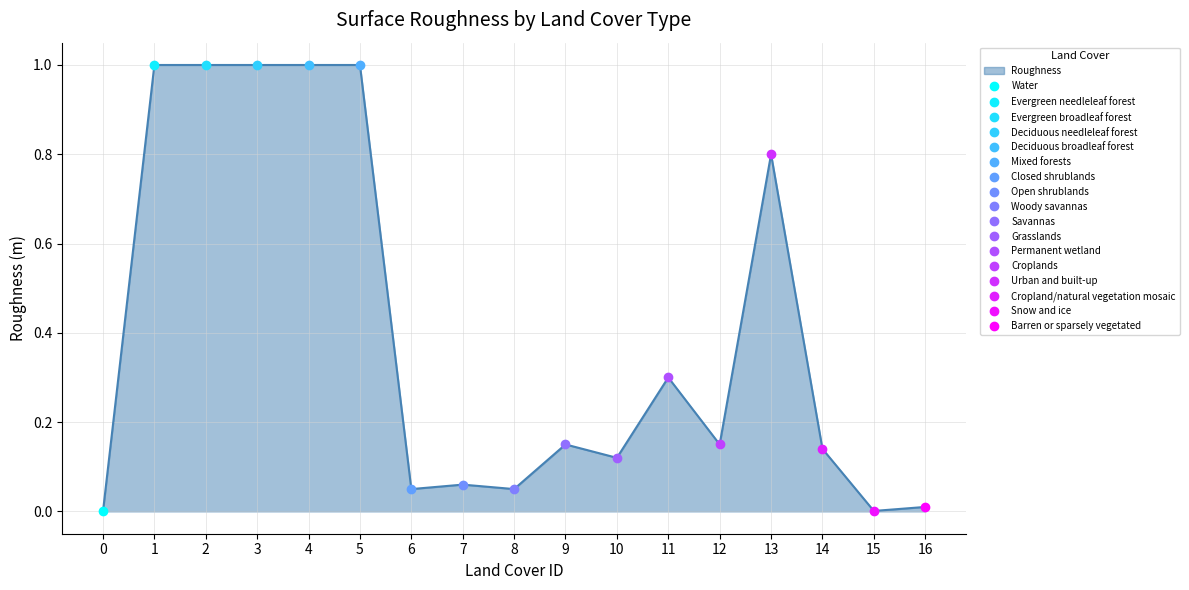

How many points are higher than both their immediate neighbors (excluding endpoints)?

4